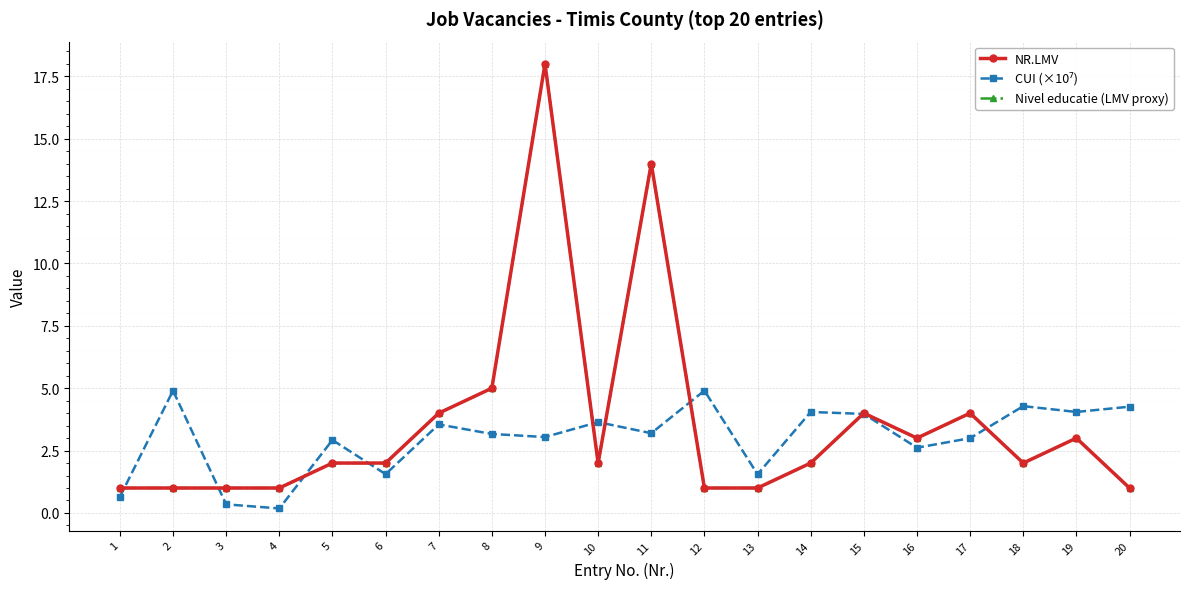

Reading right to left, list all the values displayed in this chart.

NR.LMV: 20=1.0	19=3.0	18=2.0	17=4.0	16=3.0	15=4.0	14=2.0	13=1.0	12=1.0	11=14.0	10=2.0	9=18.0	8=5.0	7=4.0	6=2.0	5=2.0	4=1.0	3=1.0	2=1.0	1=1.0
CUI (×10⁷): 20=4.3	19=4.0	18=4.3	17=3.0	16=2.6	15=4.0	14=4.0	13=1.5	12=4.9	11=3.2	10=3.6	9=3.0	8=3.2	7=3.5	6=1.6	5=2.9	4=0.2	3=0.3	2=4.9	1=0.6
Nivel educatie (LMV proxy): 20=1.0	19=3.0	18=2.0	17=4.0	16=3.0	15=4.0	14=2.0	13=1.0	12=1.0	11=14.0	10=2.0	9=18.0	8=5.0	7=4.0	6=2.0	5=2.0	4=1.0	3=1.0	2=1.0	1=1.0